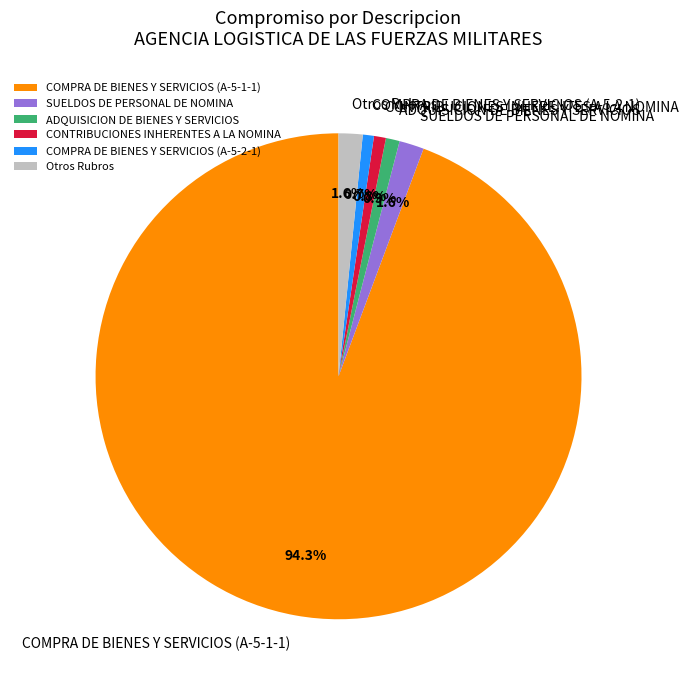

Does COMPRA DE BIENES Y SERVICIOS (A-5-1-1) represent more than half of the total?

Yes